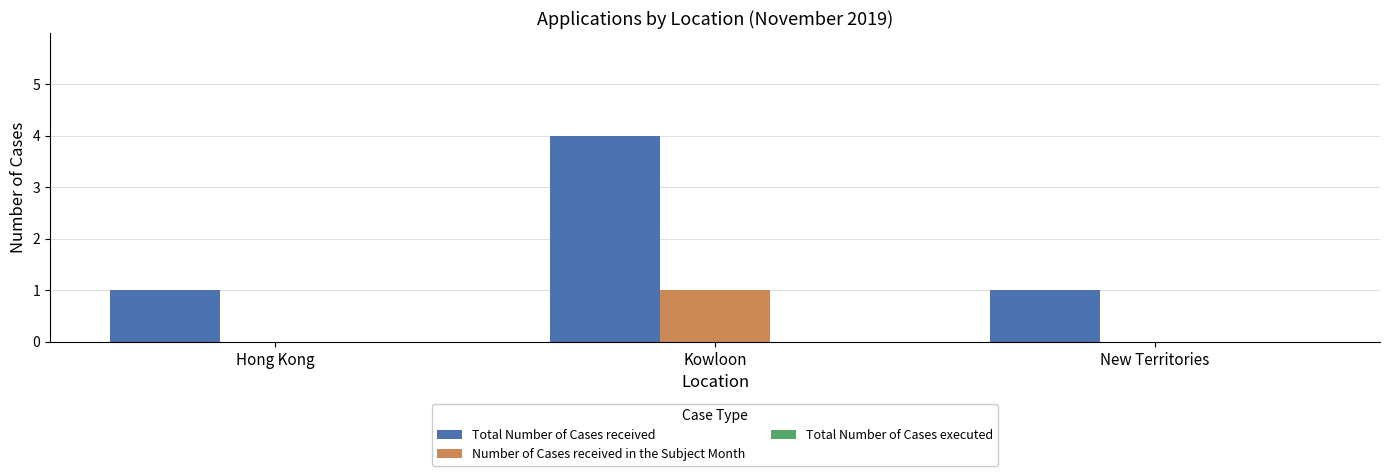

Count the Number of Cases received in the Subject Month values in the range 0 to 1.

3